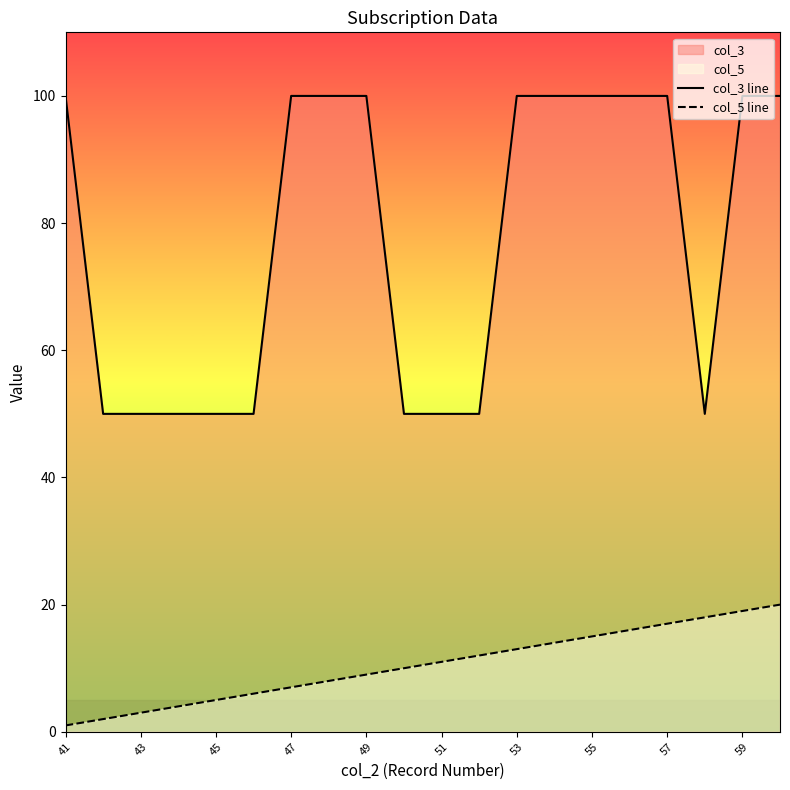

Reading left to right, transcribe all the data shown in this chart.

col_3 line: 100	50	50	50	50	50	100	100	100	50	50	50	100	100	100	100	100	50	100	100
col_5 line: 1	2	3	4	5	6	7	8	9	10	11	12	13	14	15	16	17	18	19	20